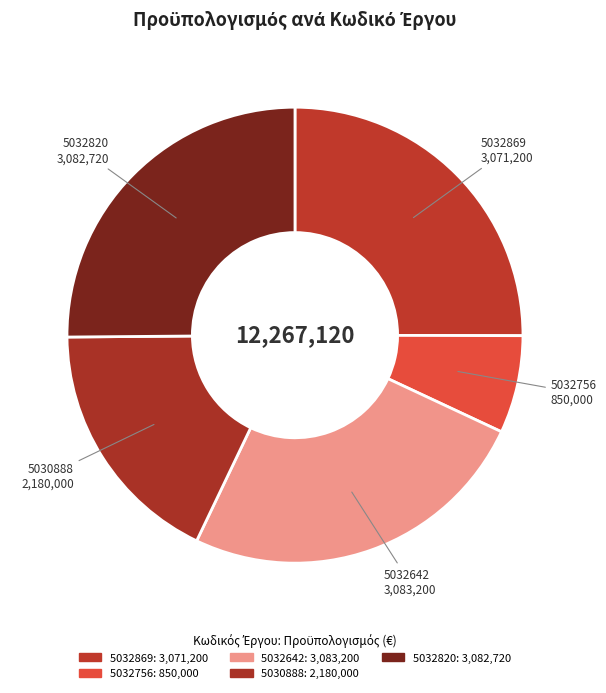

Is there a majority slice in this chart?

No